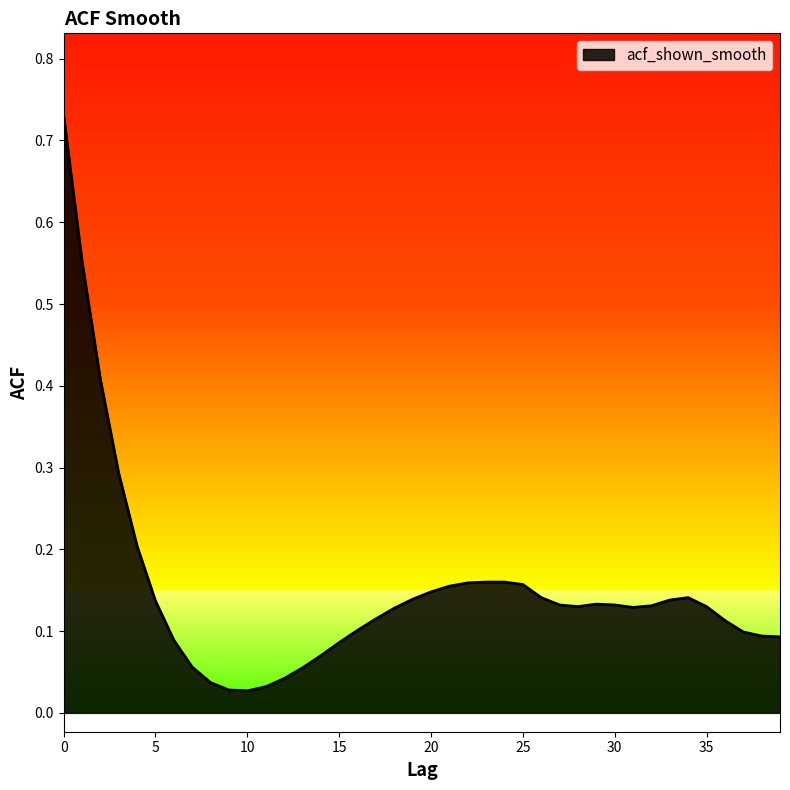

At which label is the value closest to 0?

10